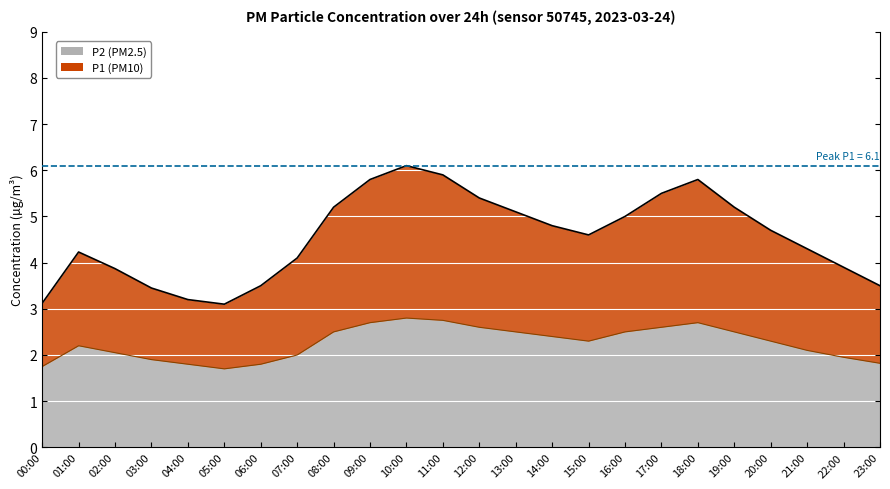

What is the total value across all series at 11:00?

8.7